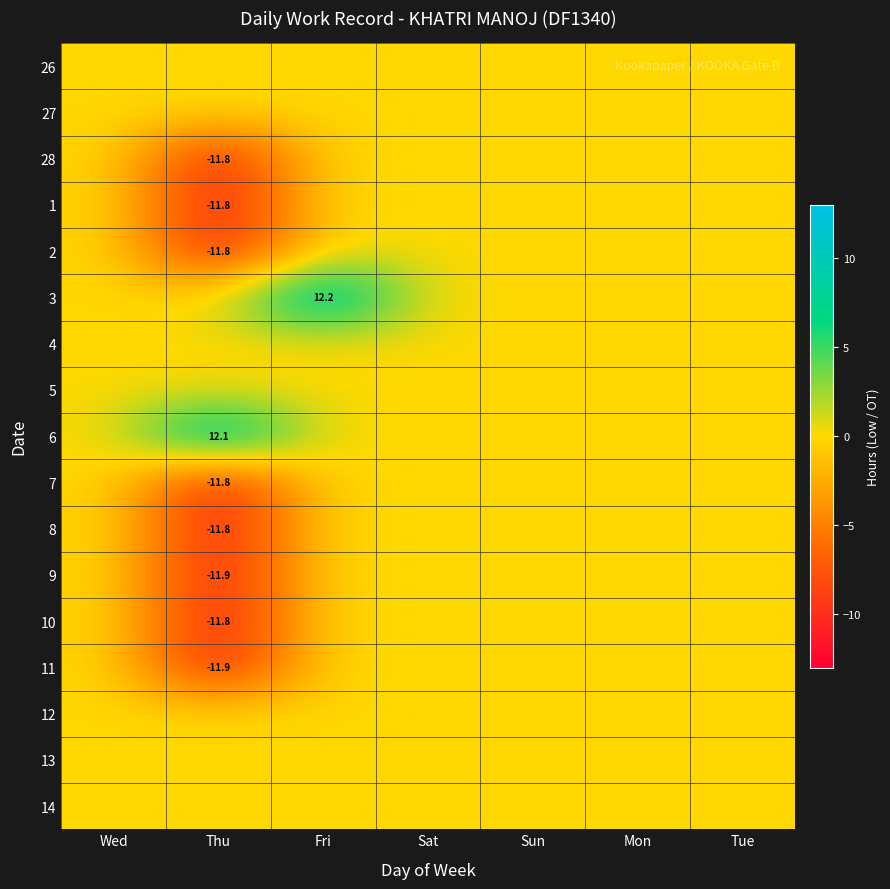

True or false: 7 has a value of -16.8 at Thu.

False